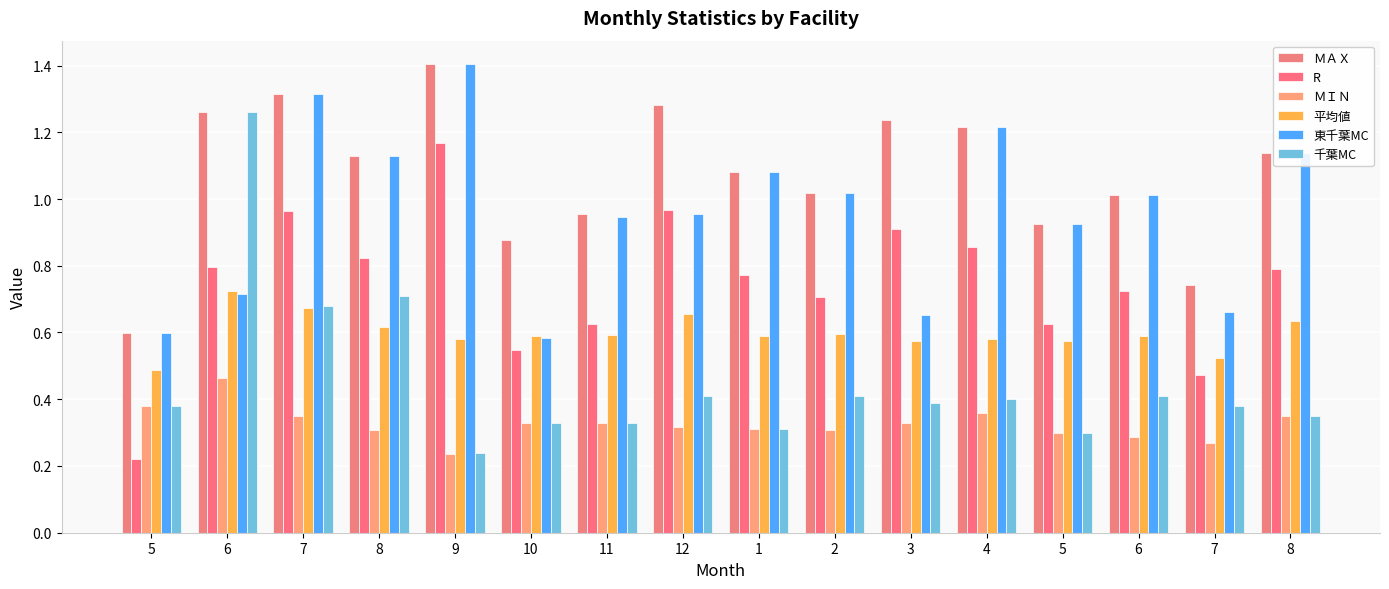

Are the bars grouped side by side (vs. stacked)?

Yes